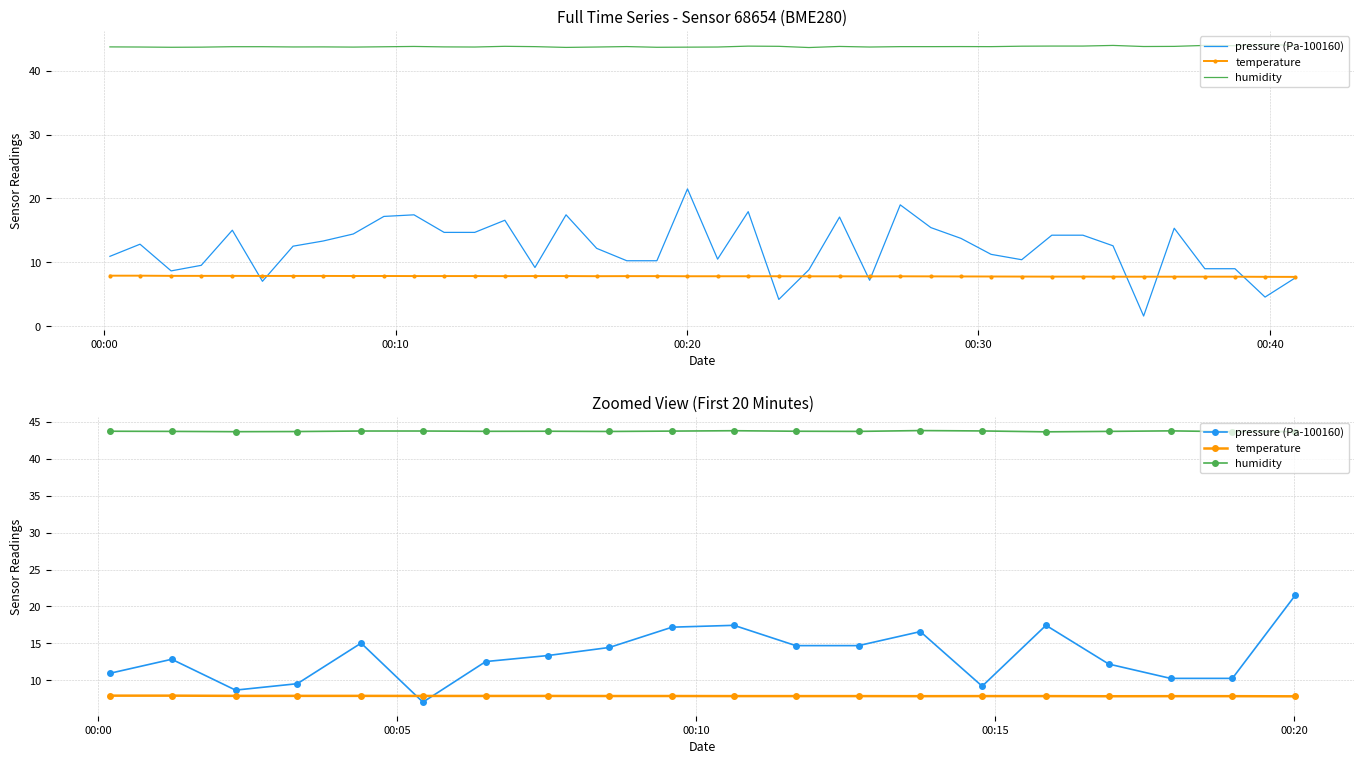

Count the number of categories in the chart.

20